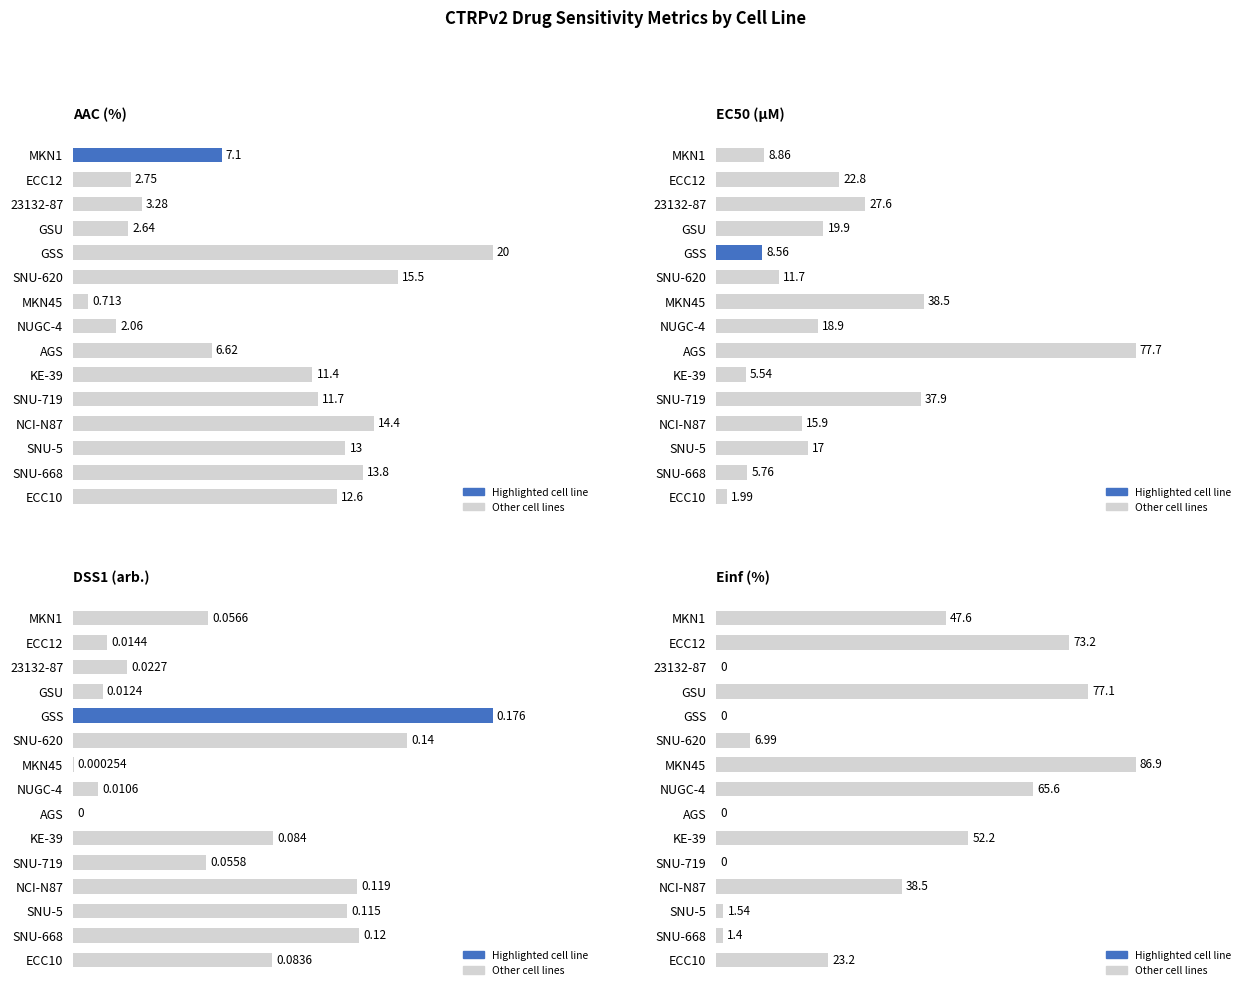

Reading left to right, extract all data points from this chart.

AAC (%): 7.1	2.7	3.3	2.6	20.0	15.5	0.7	2.1	6.6	11.4	11.7	14.4	13.0	13.8	12.6
EC50 (µM): 8.9	22.8	27.6	19.9	8.6	11.7	38.5	18.9	77.7	5.5	37.9	15.9	17.0	5.8	2.0
DSS1 (arb.): 0.1	0.0	0.0	0.0	0.2	0.1	0.0	0.0	0.0	0.1	0.1	0.1	0.1	0.1	0.1
Einf (%): 47.6	73.2	0.0	77.1	0.0	7.0	86.9	65.6	0.0	52.2	0.0	38.5	1.5	1.4	23.2